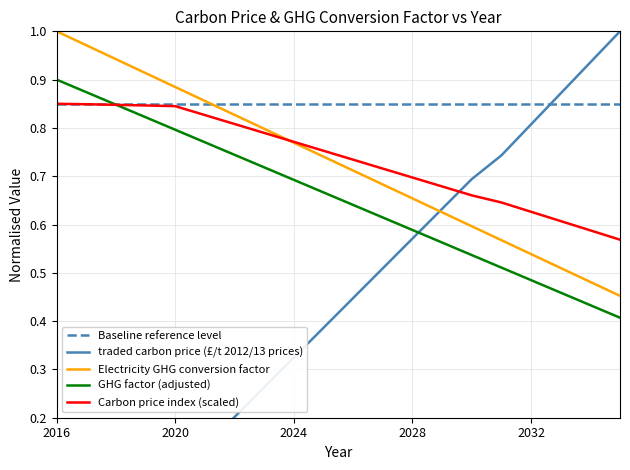

Which category has the highest value in the Electricity GHG conversion factor series?

2016